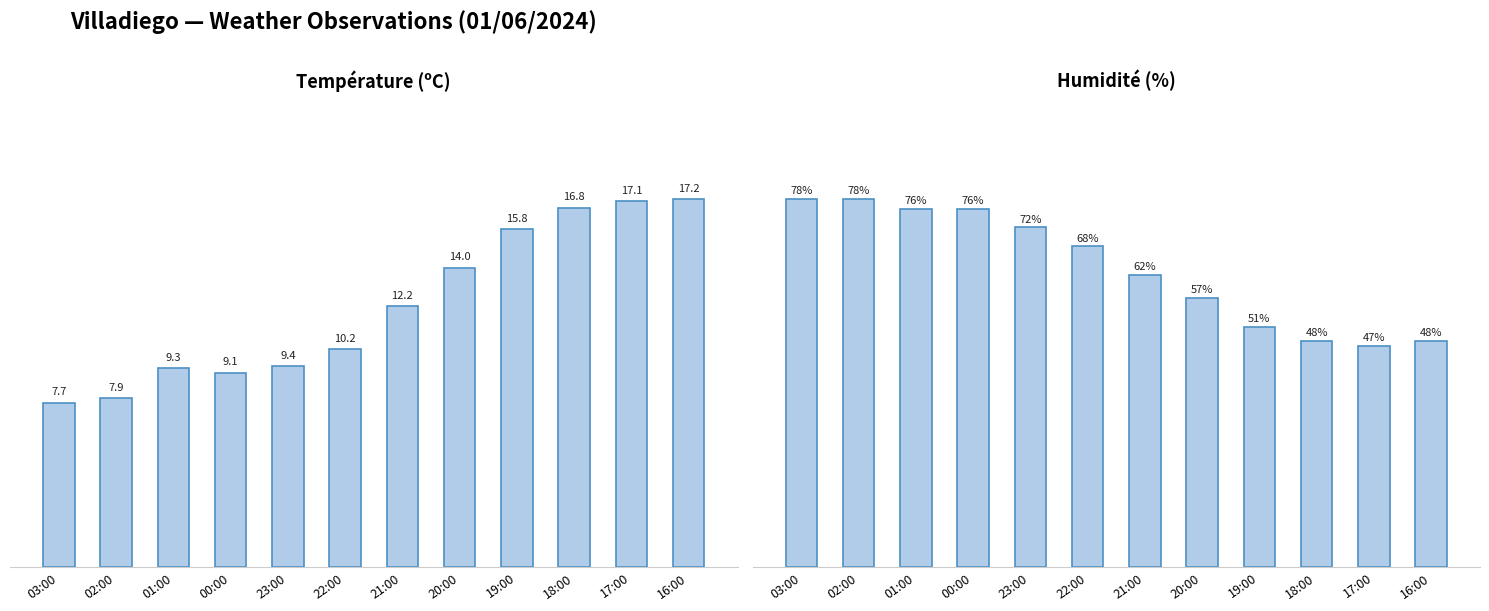

How many data points does each series have?

12